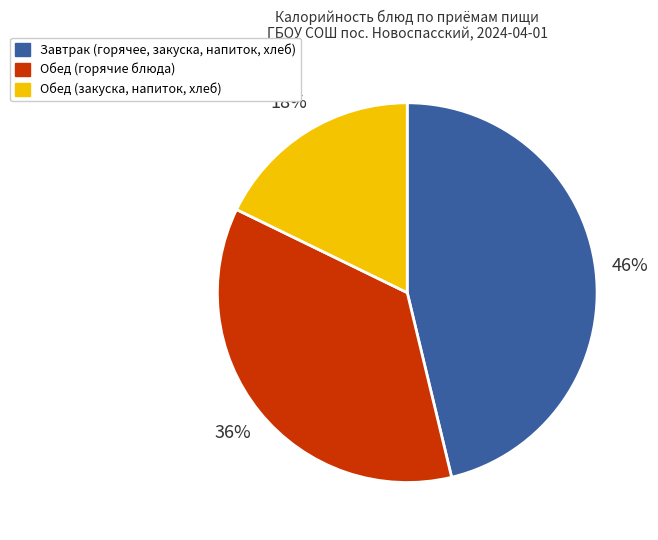

To the nearest percent, what is the average slice percentage?

33%